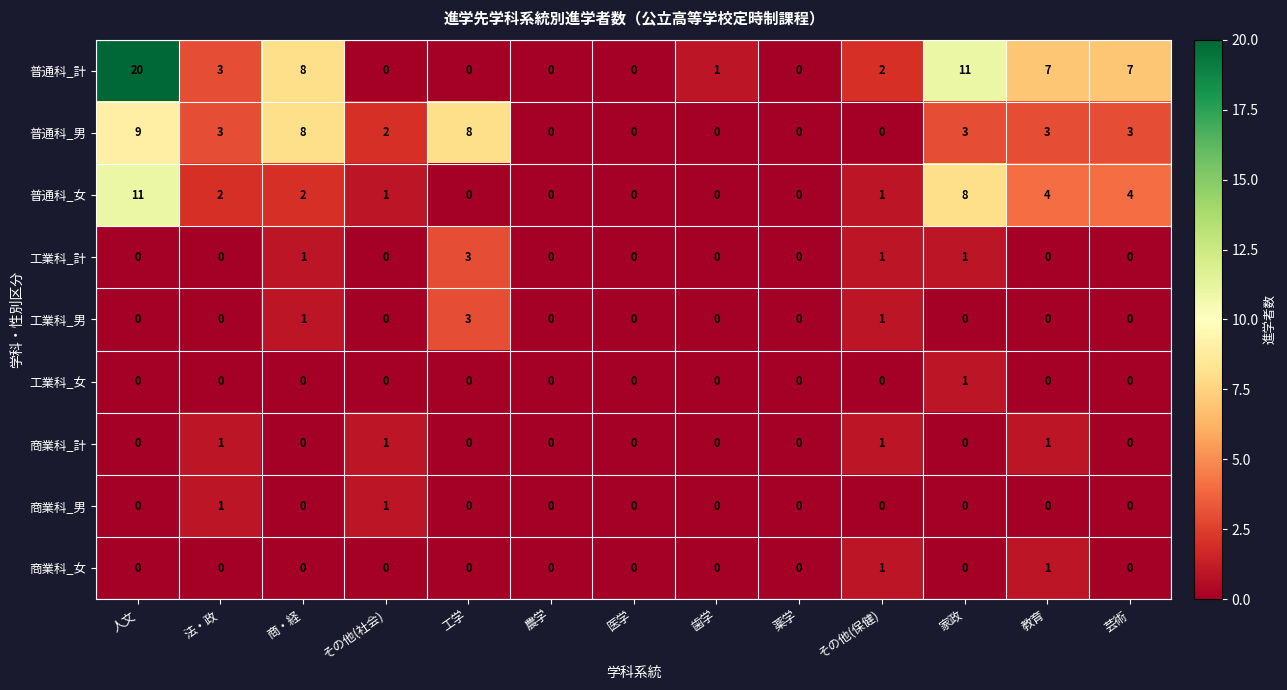

Which series has the largest total across all categories?

普通科_計